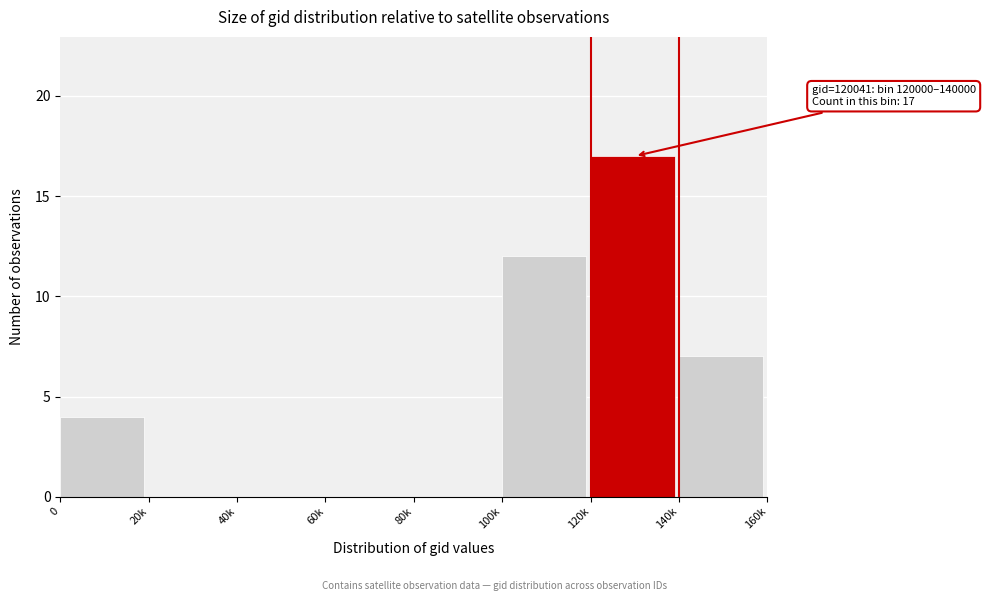

Reading left to right, transcribe all the data shown in this chart.

0=4	20k=0	40k=0	60k=0	80k=0	100k=12	120k=17	140k=7